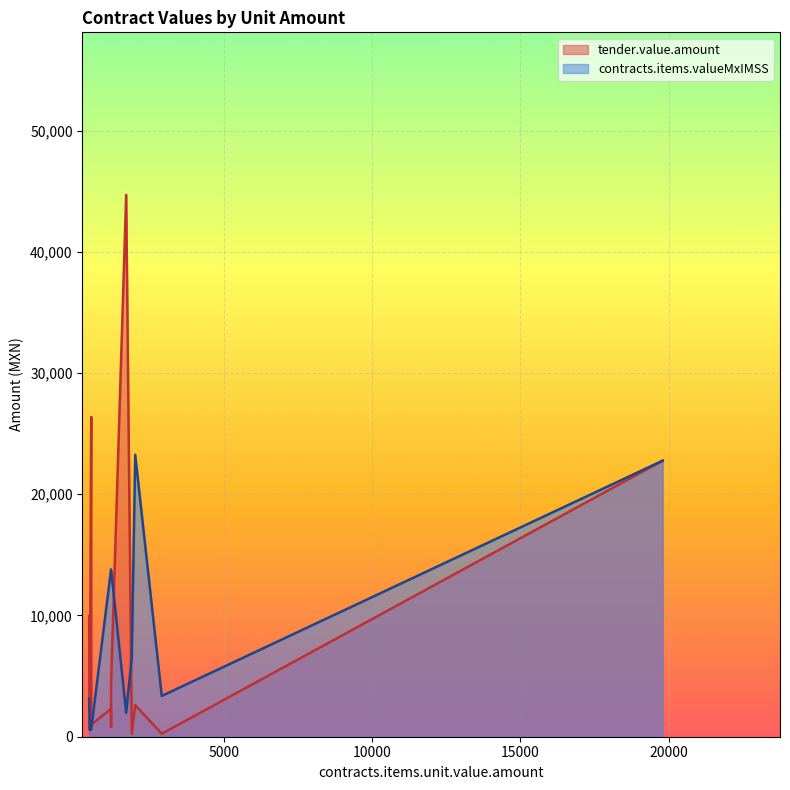

How many lines are shown in the chart?

2